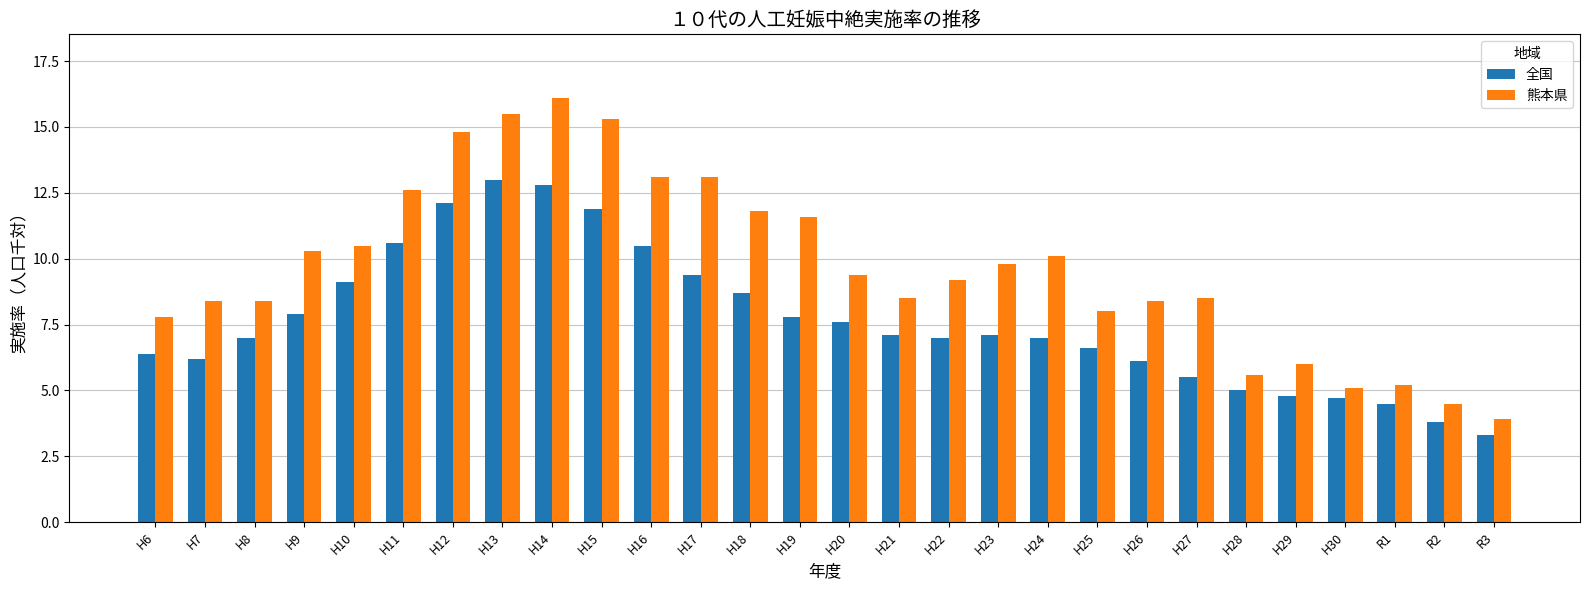

How many data points in 熊本県 are less than 9?

13